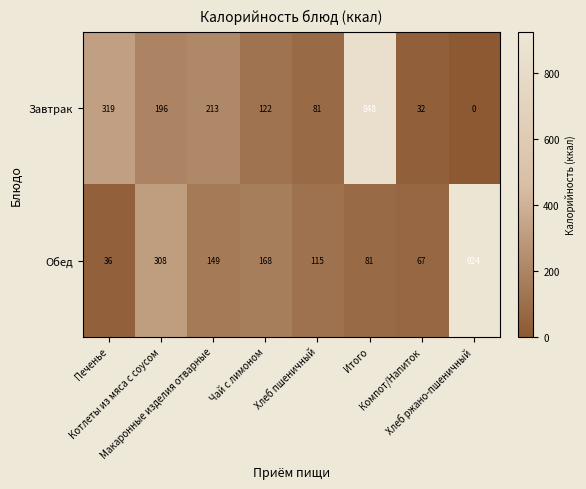

What is the sum of all Обед values?

1848